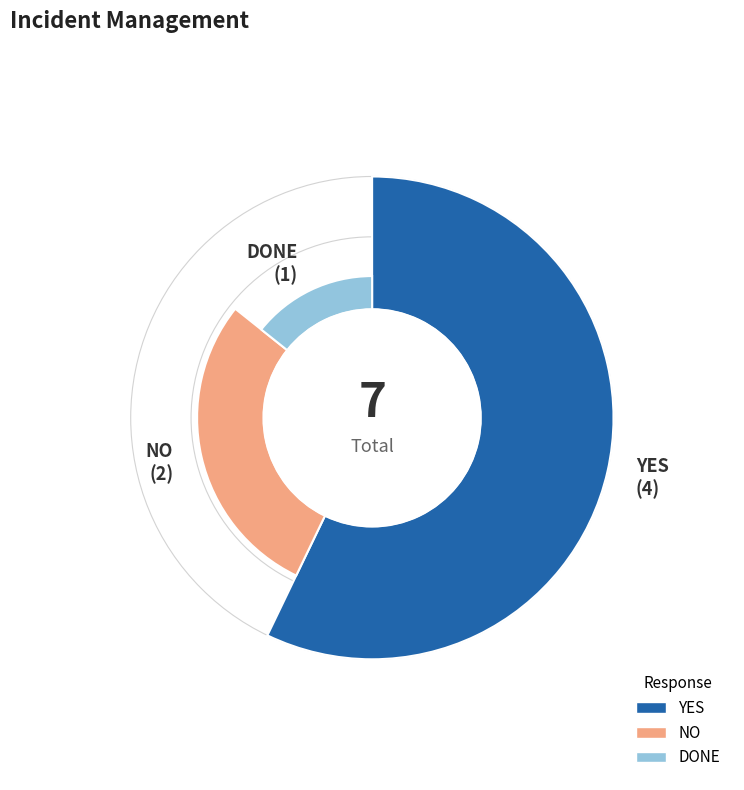

How many segments does this pie chart have?

3